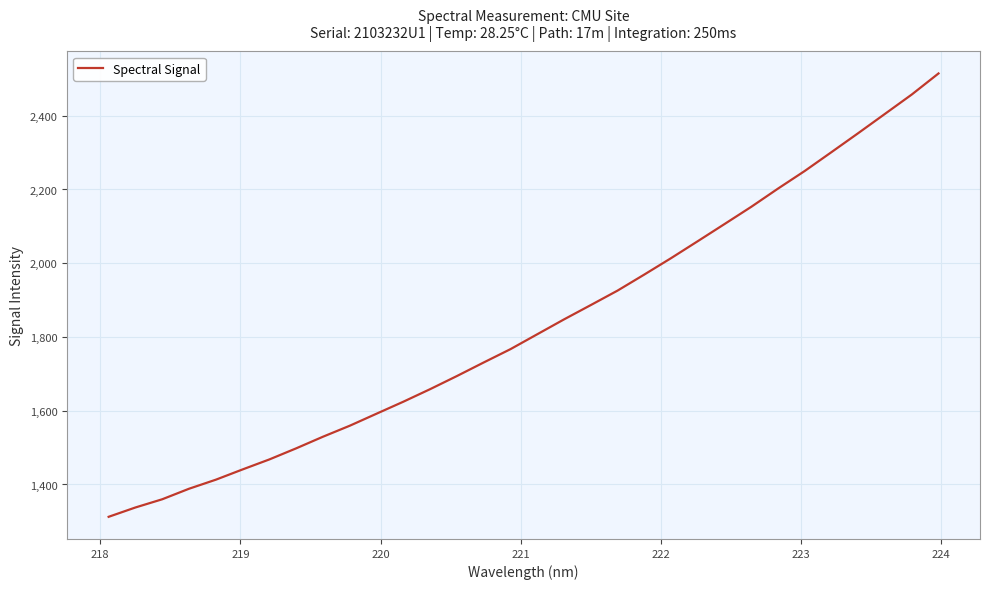

What is the maximum value shown in the chart?

2514.7